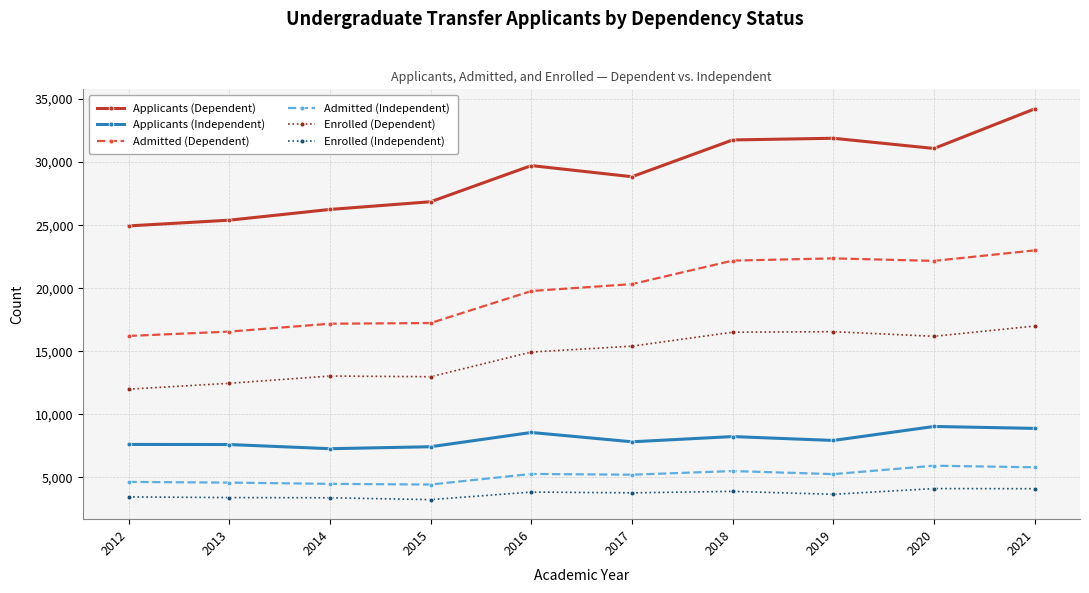

True or false: Applicants (Independent) and Enrolled (Dependent) cross at least once.

False